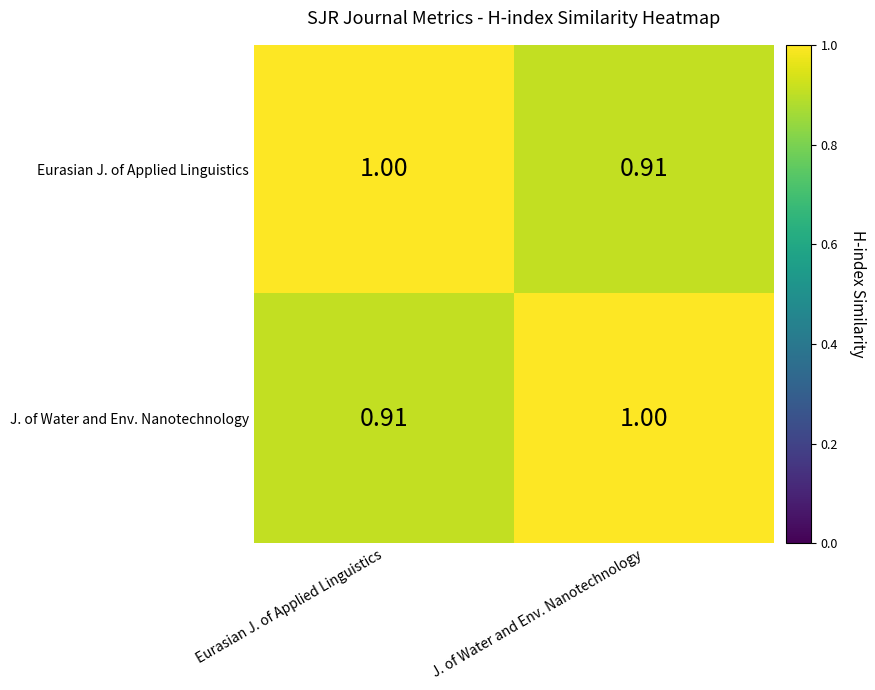

At which label does Eurasian J. of Applied Linguistics reach its peak?

Eurasian J. of Applied Linguistics